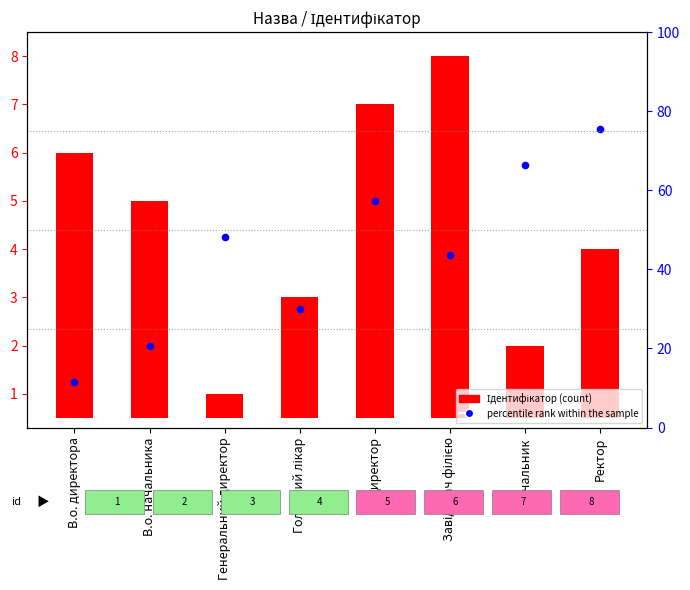

Is the value of Ідентифікатор at Ректор greater than the value of percentile rank within the sample at В.о. директора?

Yes